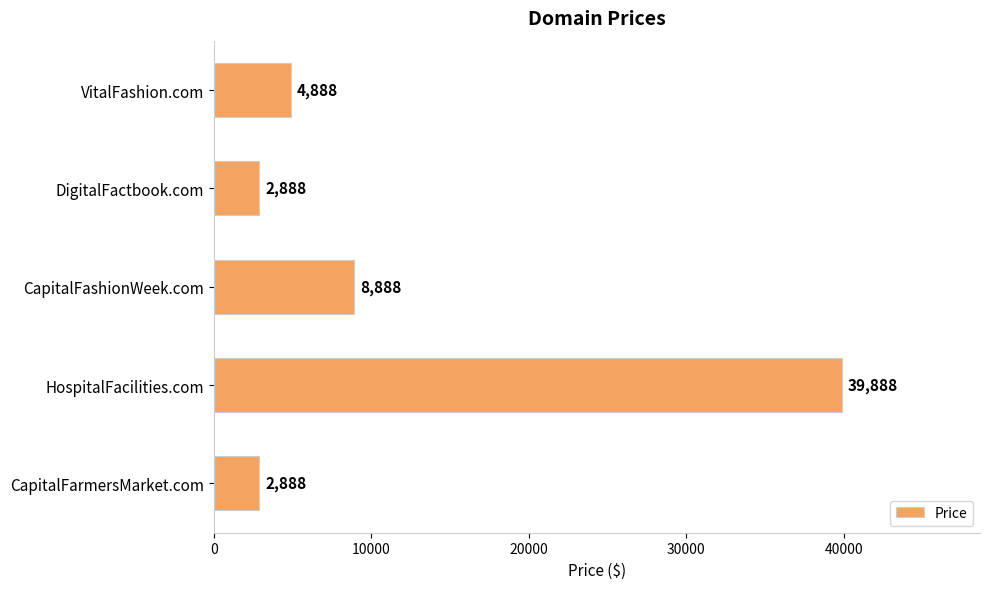

Read the value at HospitalFacilities.com, to the nearest 10.

39890